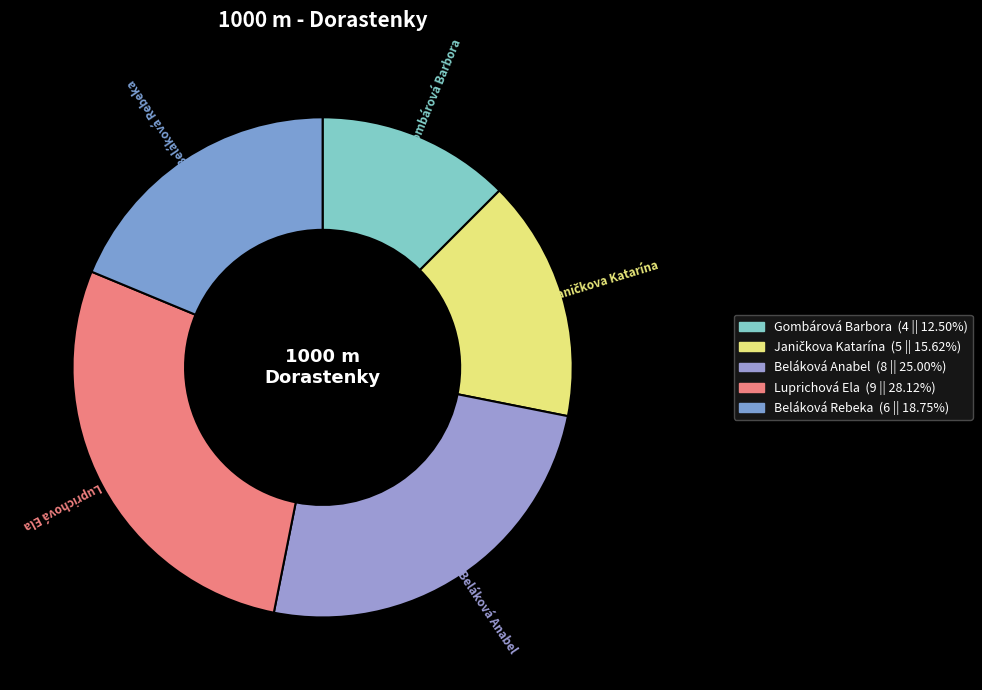

Count the number of slices in the pie.

5